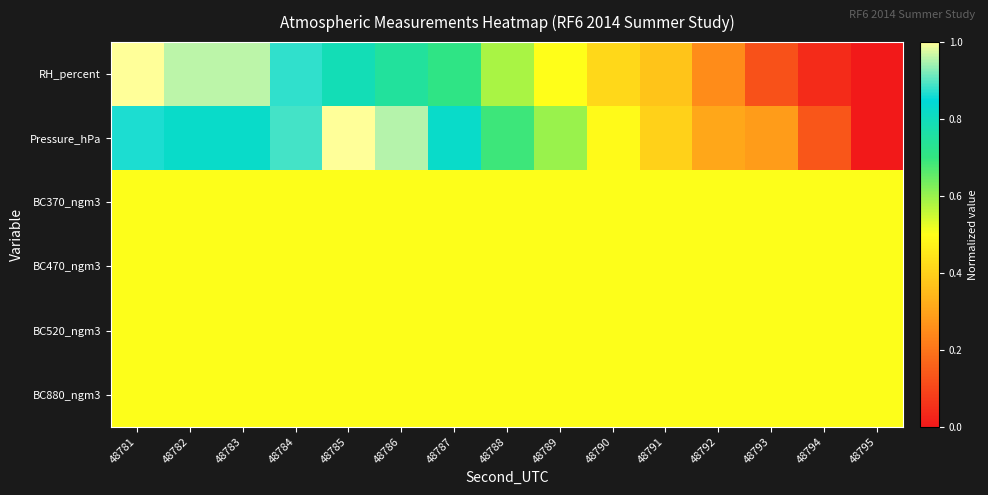

Rank the series by their maximum value, from highest to lowest.

RH_percent, Pressure_hPa, BC370_ngm3, BC470_ngm3, BC520_ngm3, BC880_ngm3